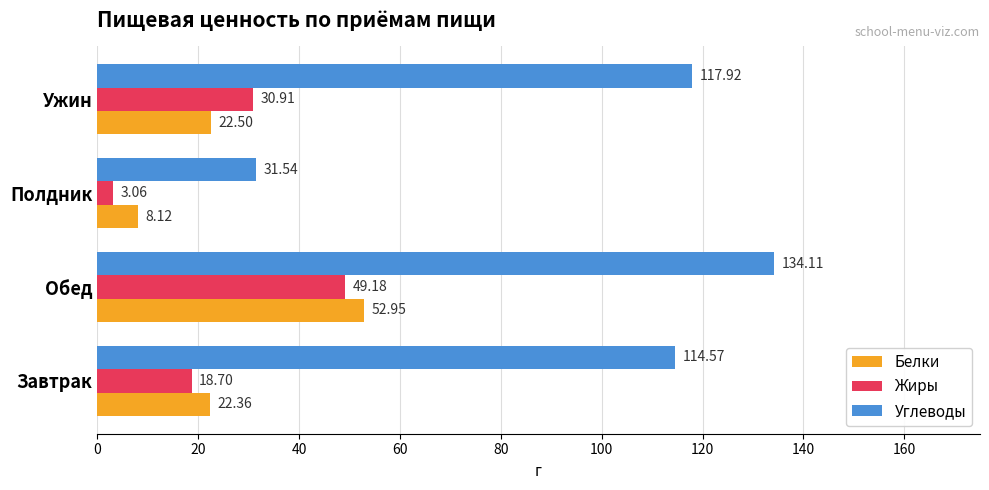

Which series changed the most between Завтрак and Ужин?

Жиры